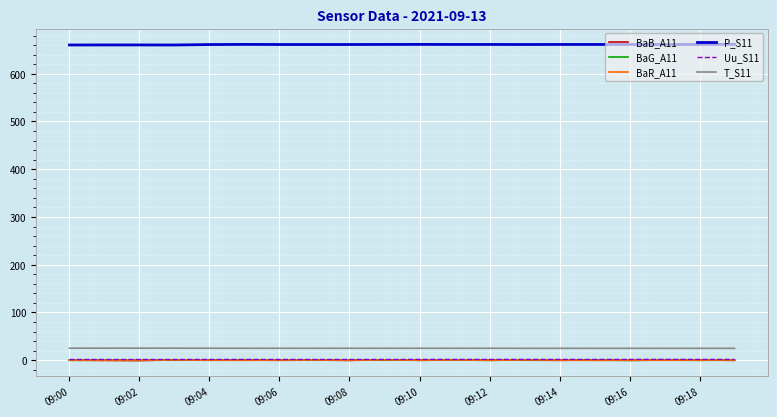

At how many categories does at least one series exceed 451?

20